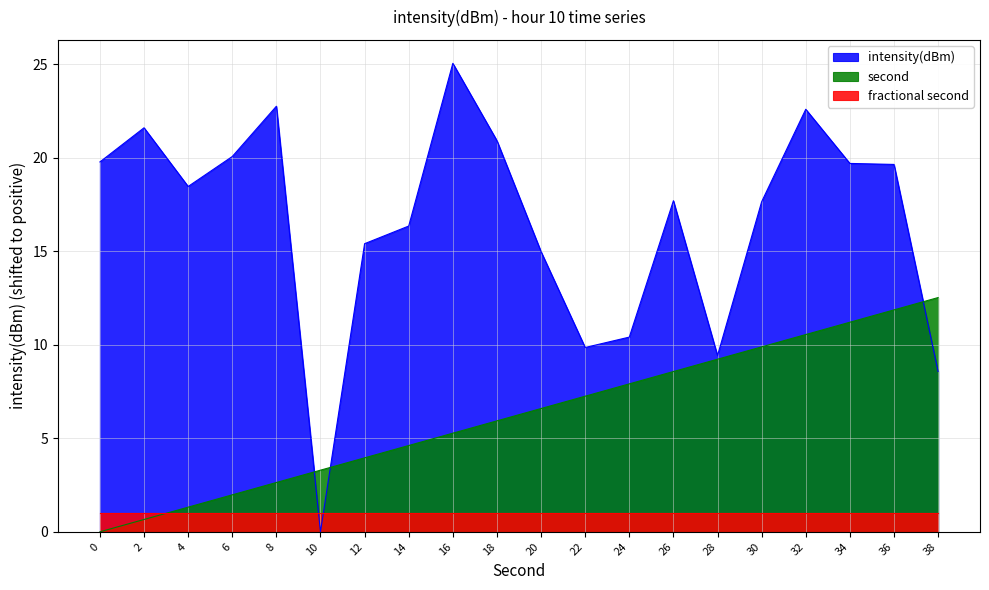

True or false: the data shows 19.8 at 0.

True